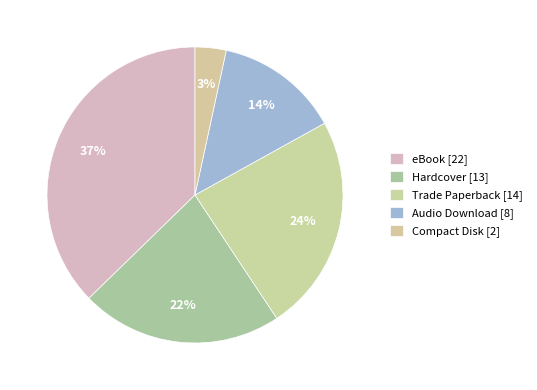

How many segments does this pie chart have?

5